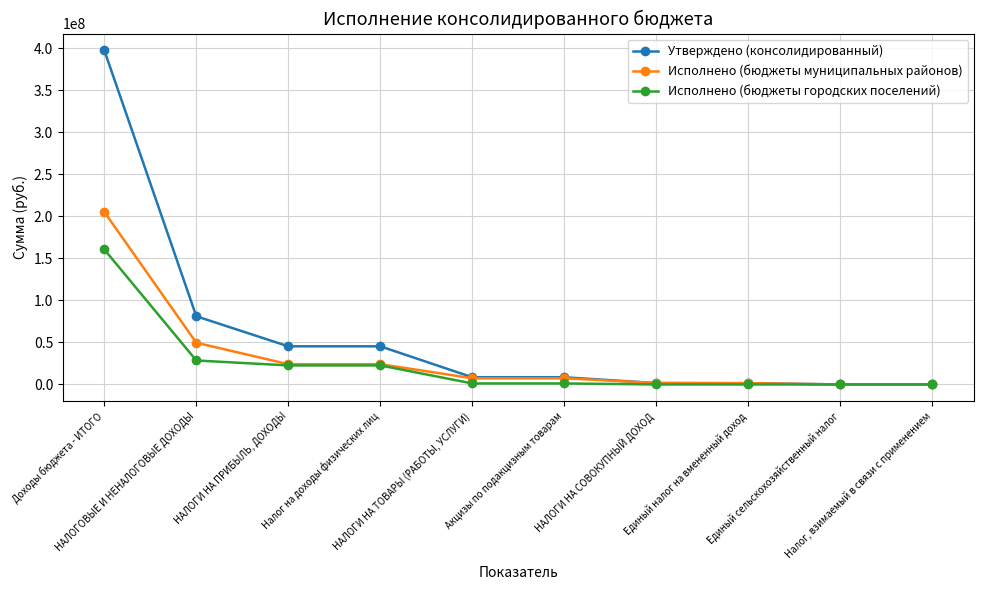

List the series in order of their peak value, highest first.

Утверждено (консолидированный), Исполнено (бюджеты муниципальных районов), Исполнено (бюджеты городских поселений)